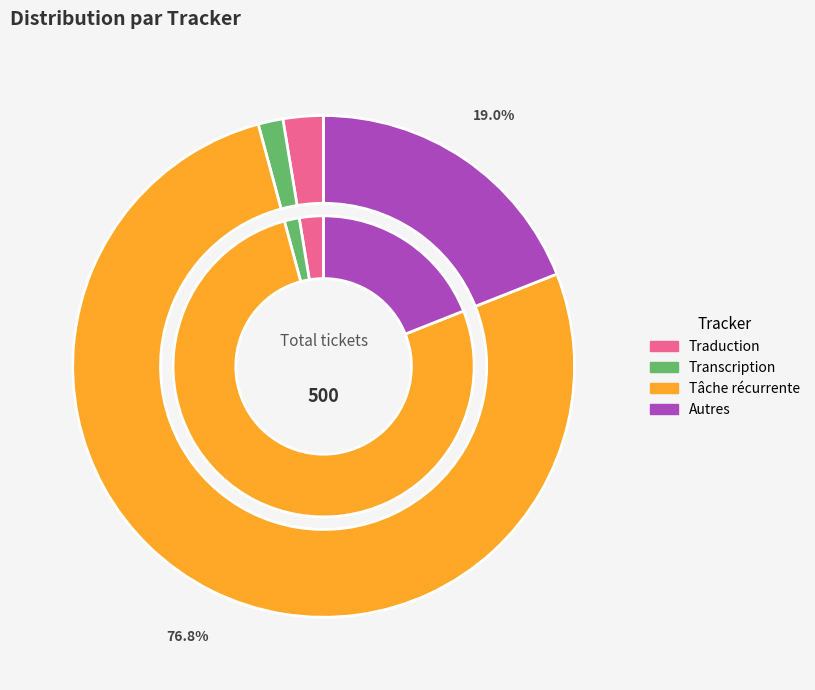

Is there a majority slice in this chart?

Yes